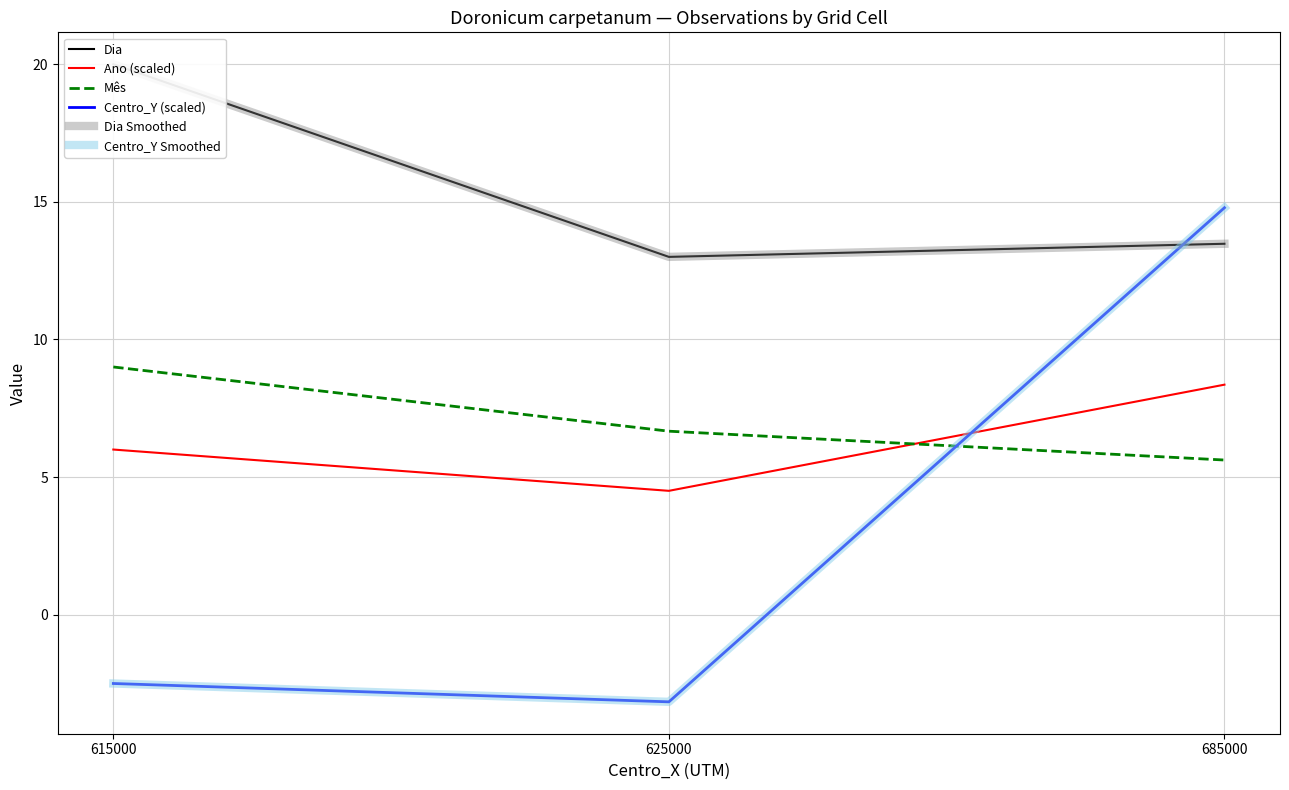

What is the average value of the Ano (scaled) series?

6.3